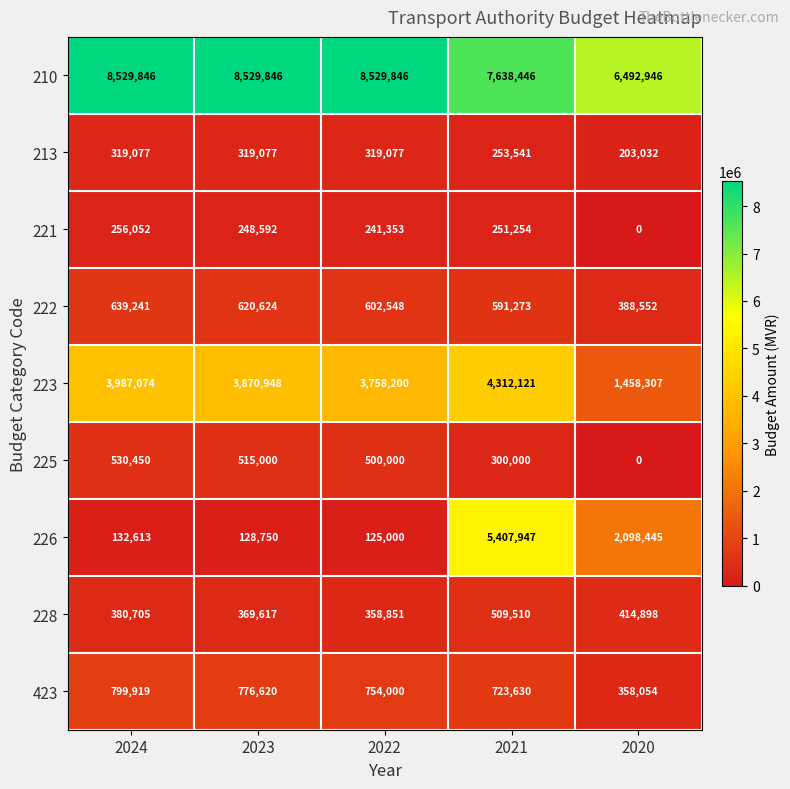

What is the highest value of the 228 series?

509510